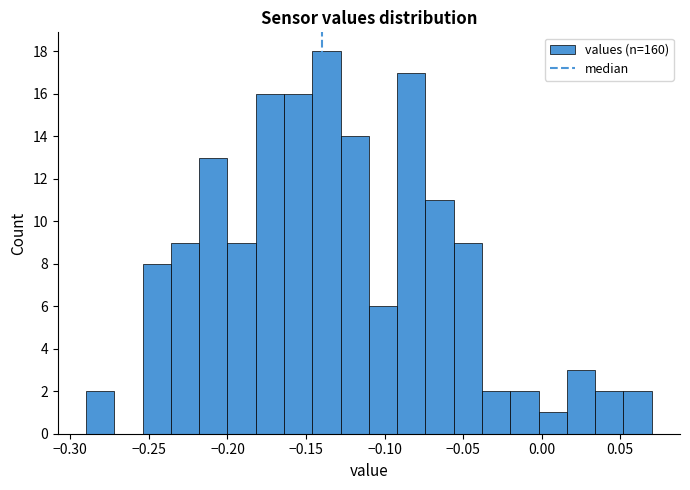

Read against the x-axis, roughly where is the centre of the tallest bar?

-0.135